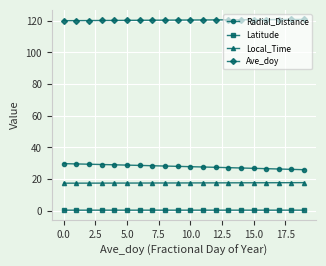

What is the difference between the maximum and second lowest values in the Radial_Distance series?

3.6